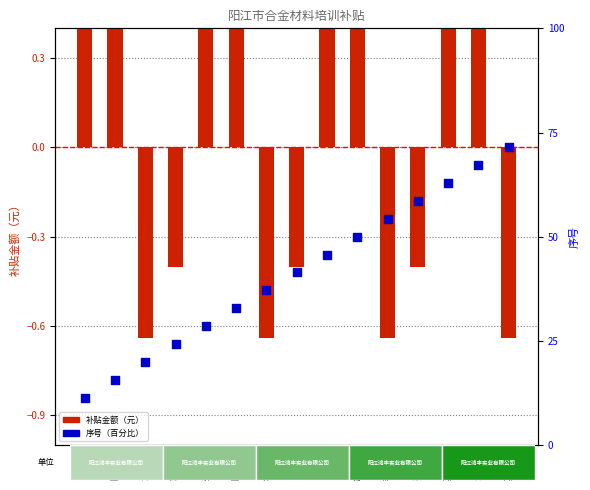

Which series reaches the maximum Y coordinate?

补贴金额（元）